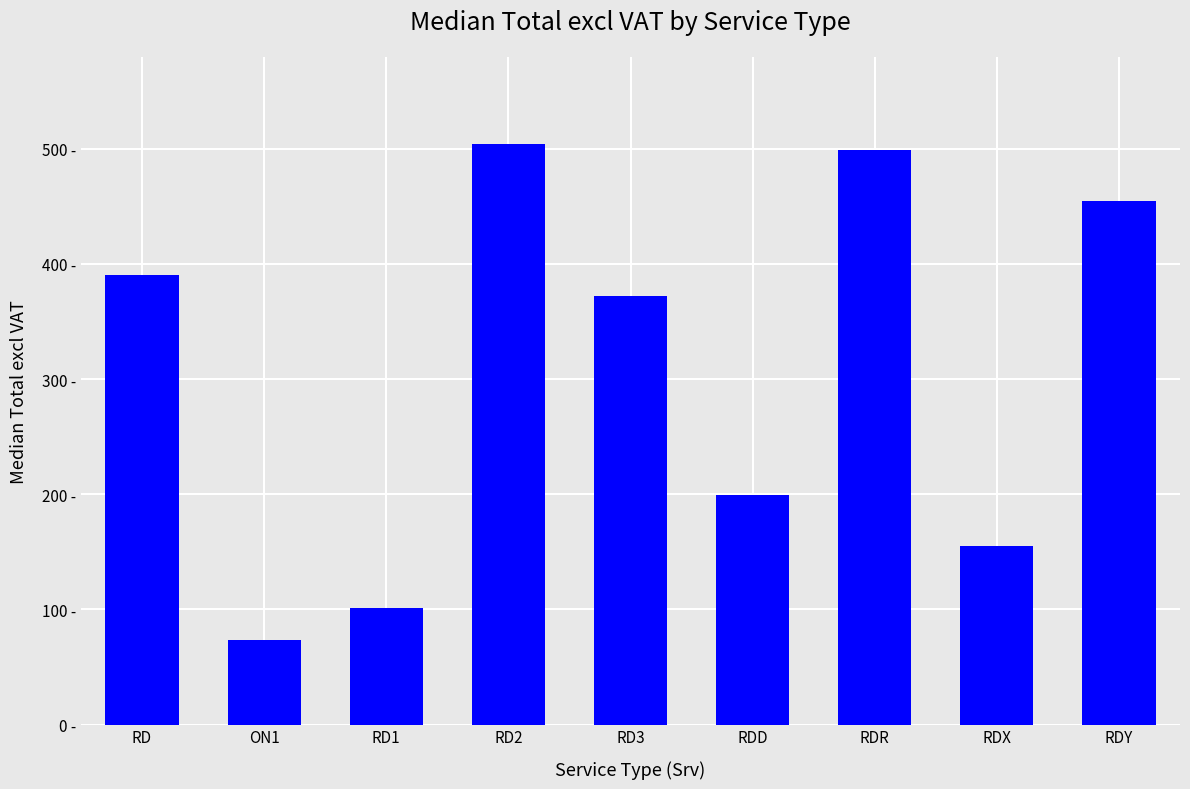

Are the bars horizontal?

No